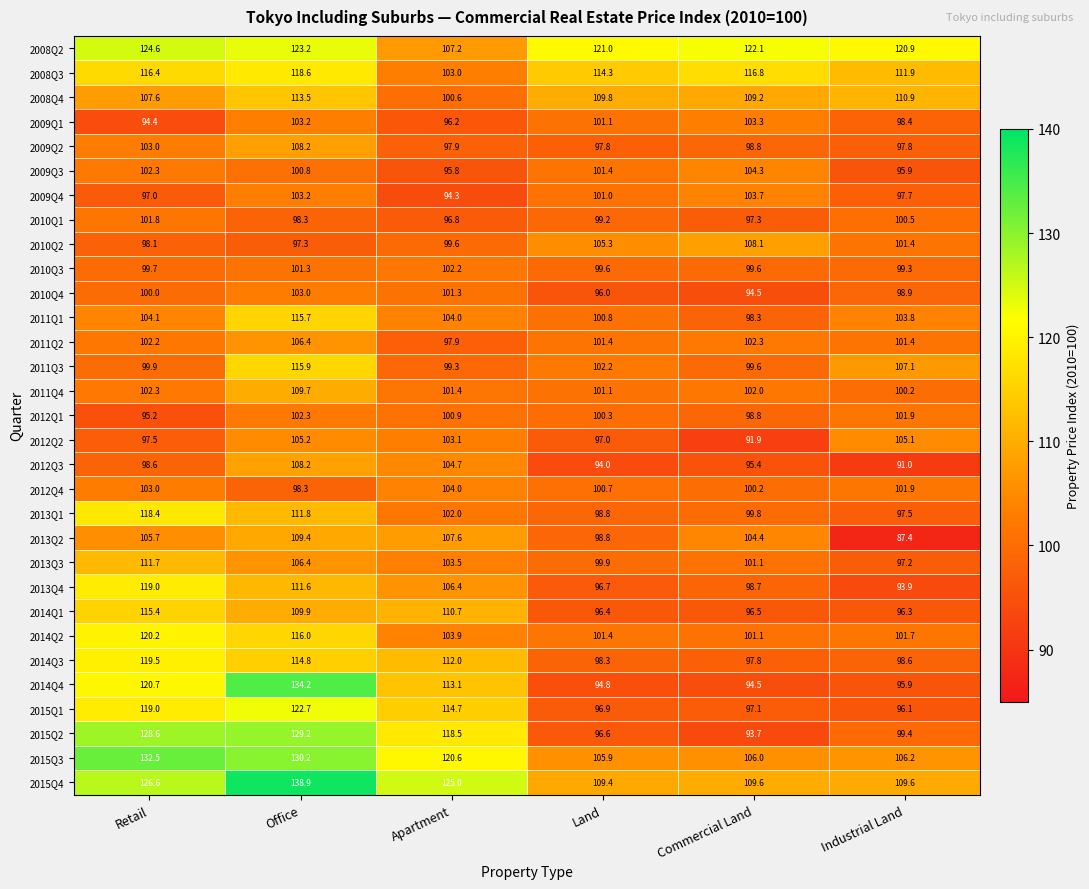

Read the 2008Q4 value at Land.

109.8